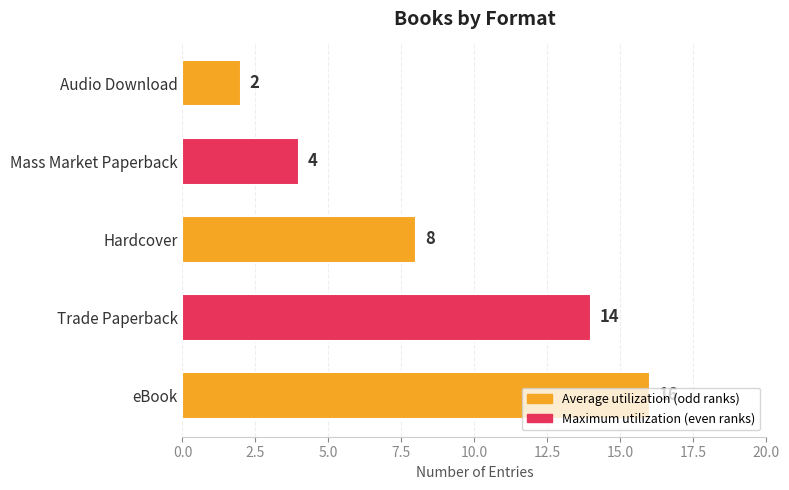

How many values are below 8?

2